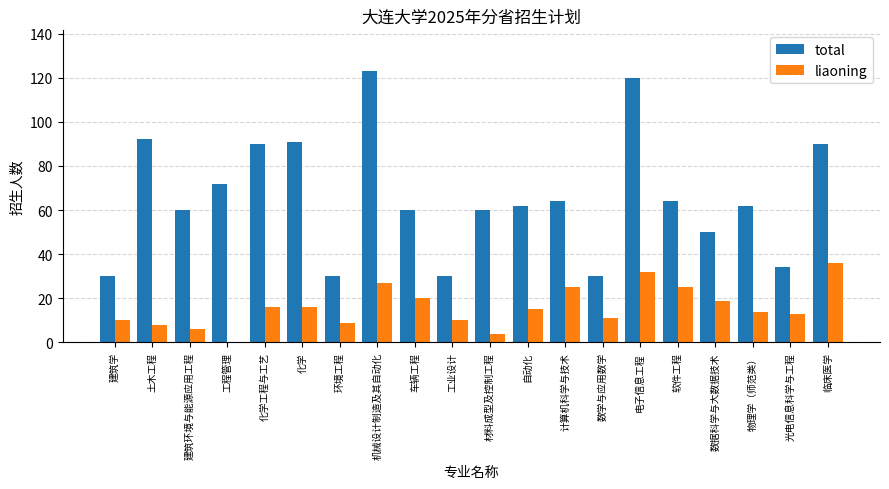

How many groups of bars are there?

20